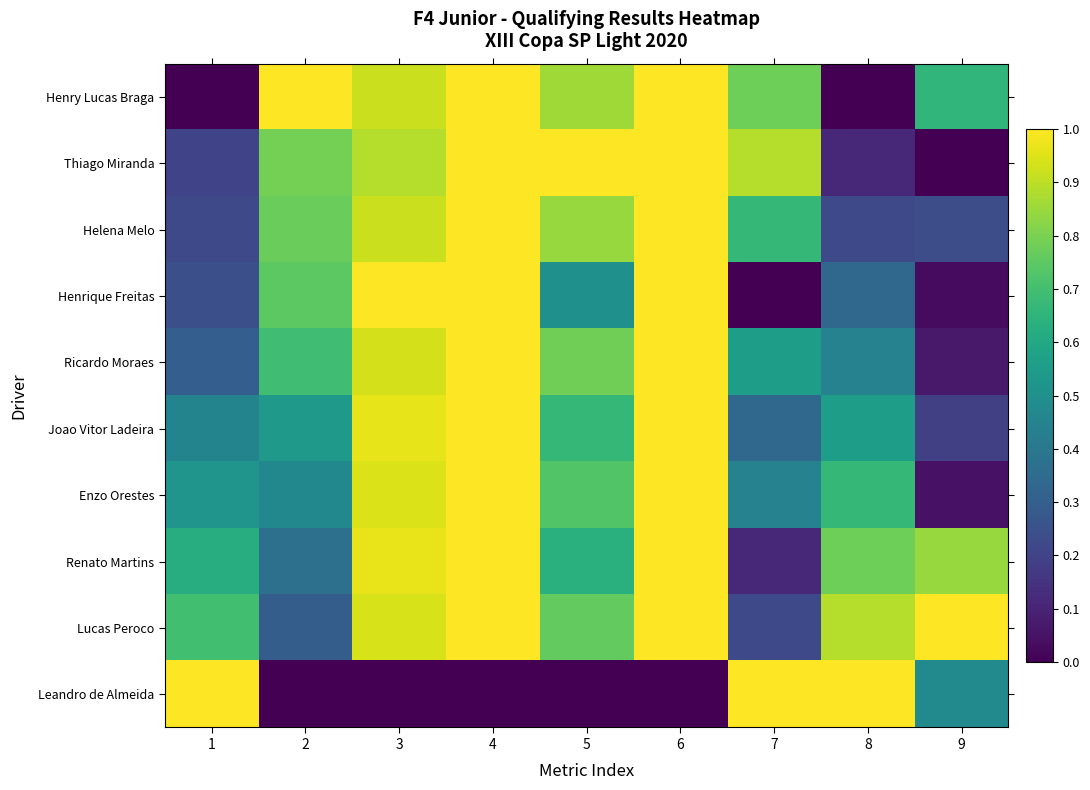

Which series has the largest total across all categories?

Lucas Peroco